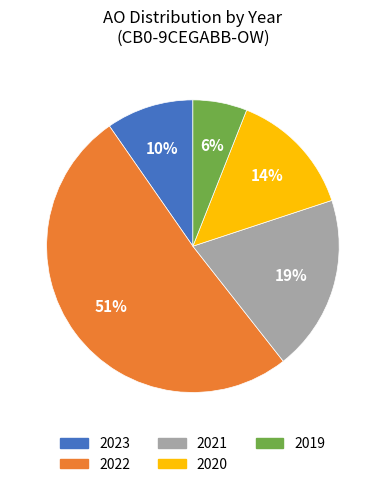

To the nearest percent, what is the difference between the largest and smallest slice percentages?

45%